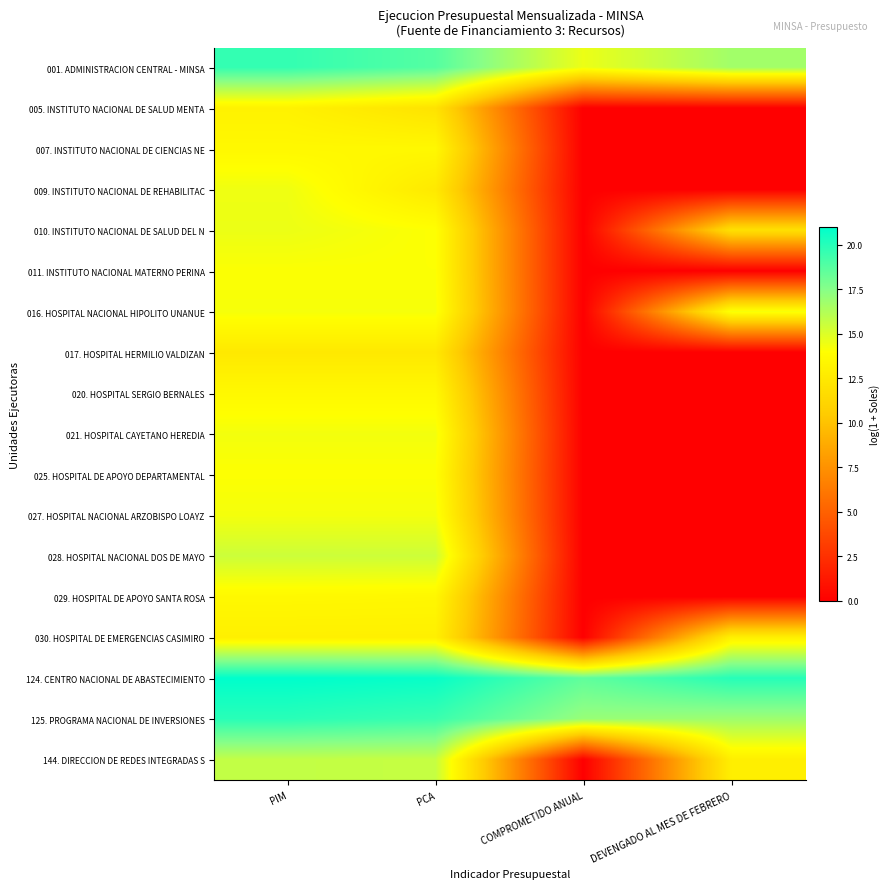

Which label corresponds to the smallest value in the chart?

COMPROMETIDO ANUAL